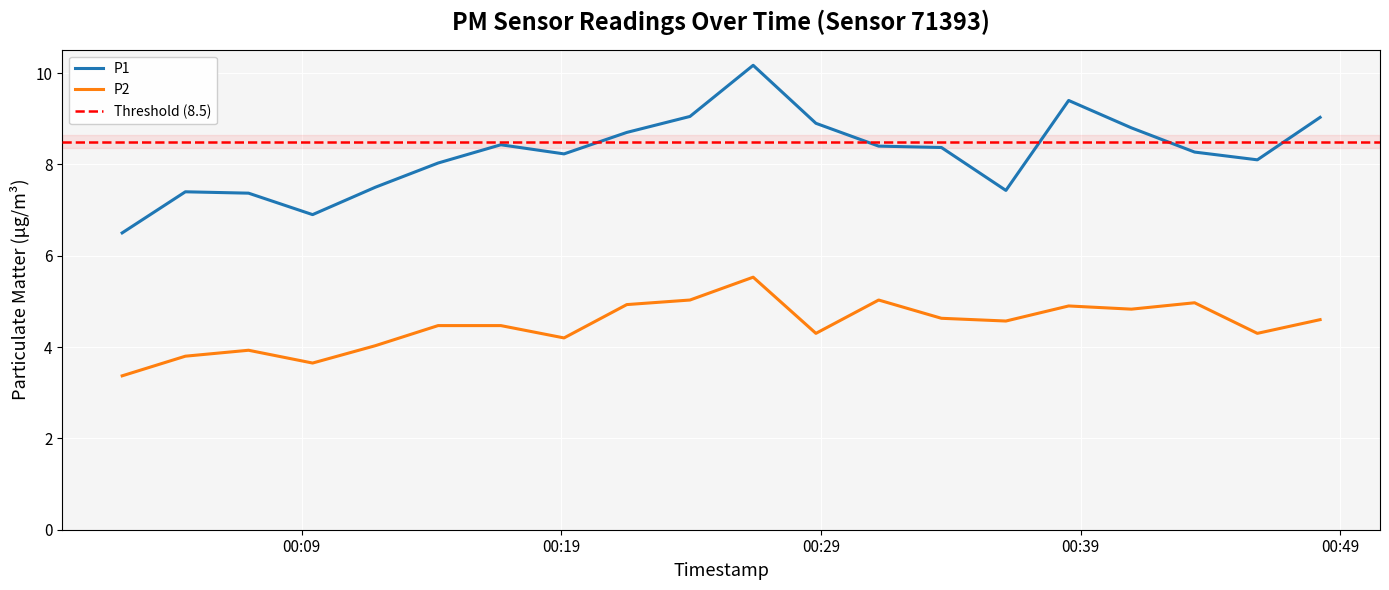

What position from the left is 2023-04-24T00:48:13?

20